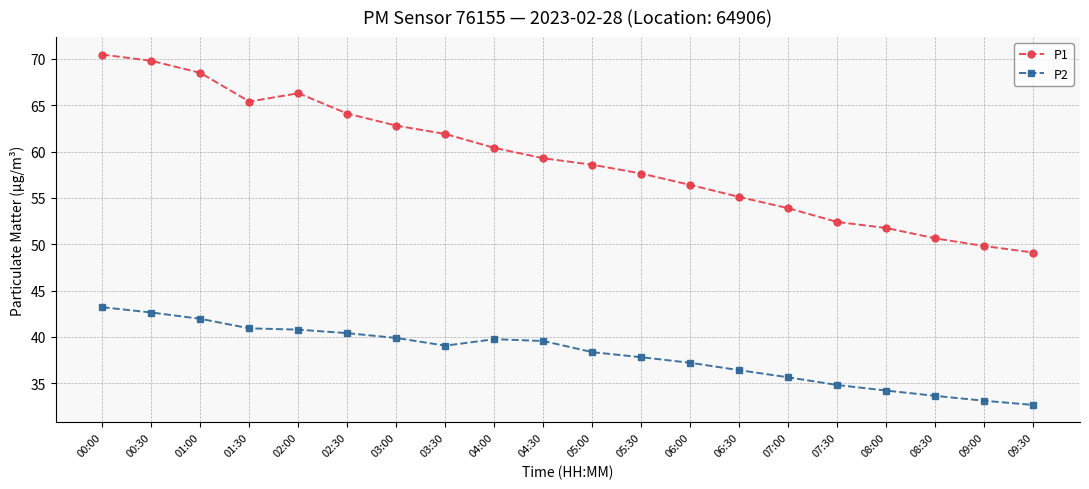

At 08:30, list the series in order from largest to smallest.

P1, P2